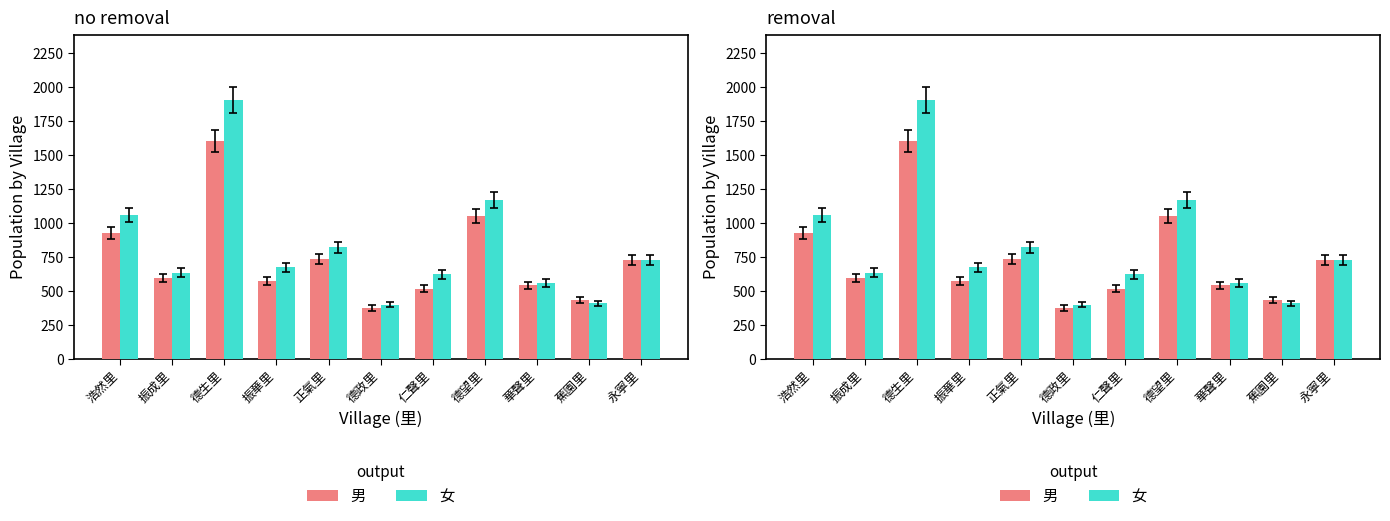

What is the value of the 男 bar at the 11th from the left?

729